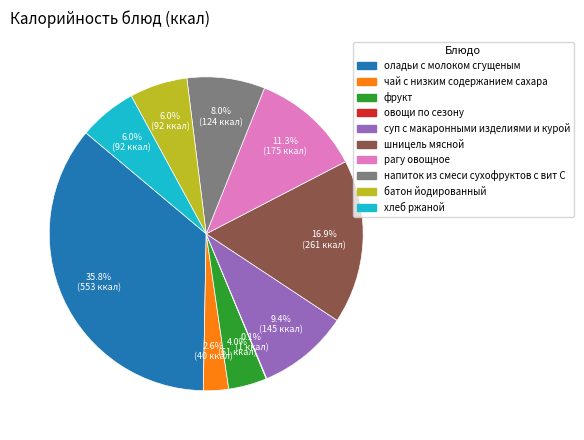

Which slice is the largest?

оладьи с молоком сгущеным